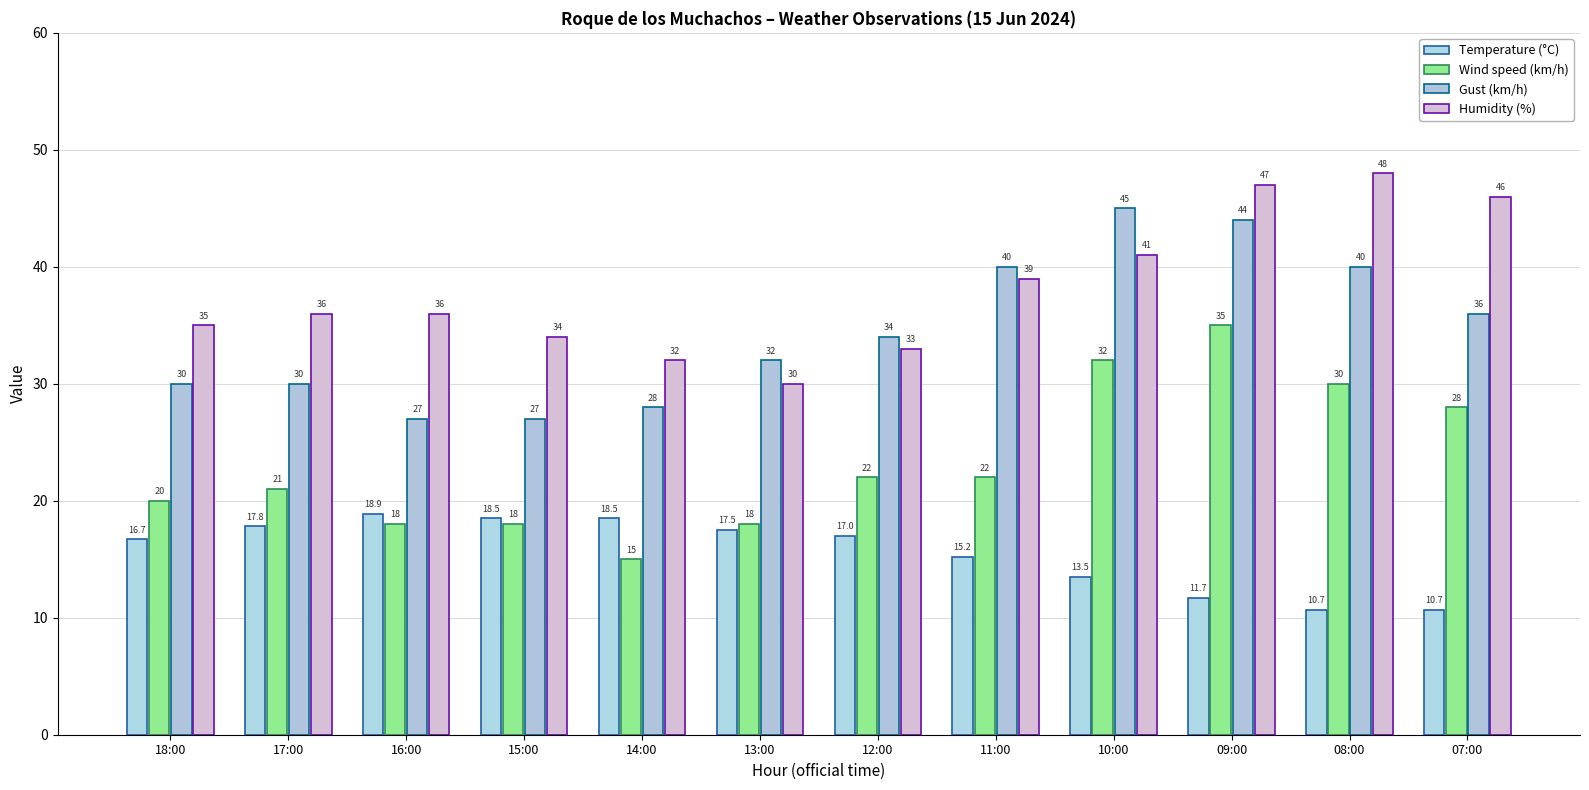

What is the spread (max minus min) of values at 14:00?

17.0